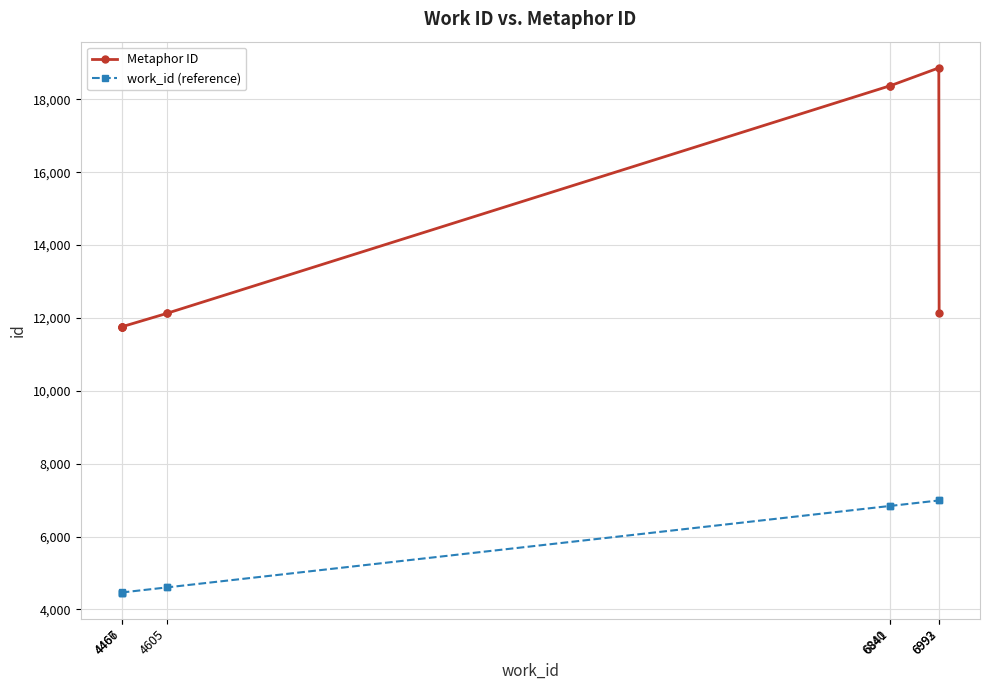

Between 4466 and 4467, which is larger?

4467